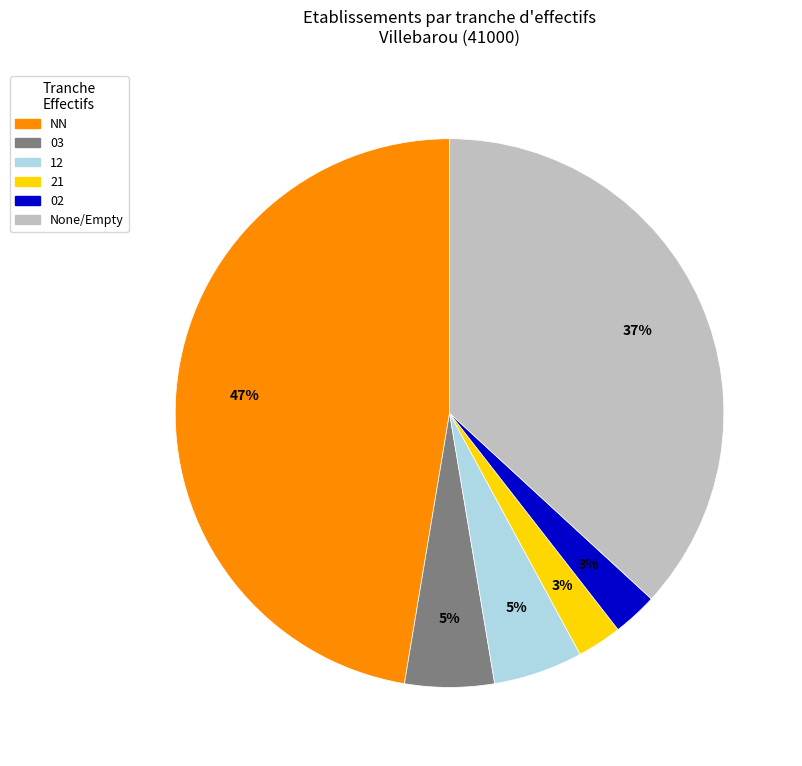

How many segments does this pie chart have?

6